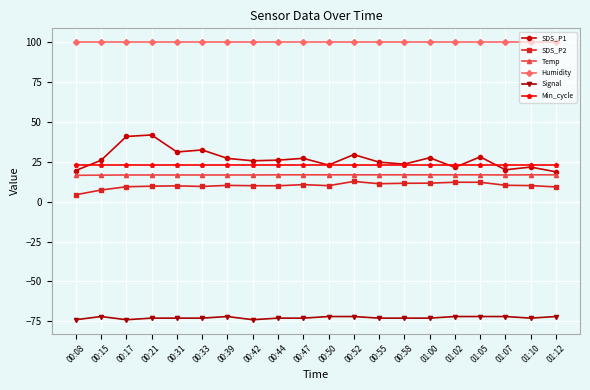

Which series has the widest spread of values?

SDS_P1